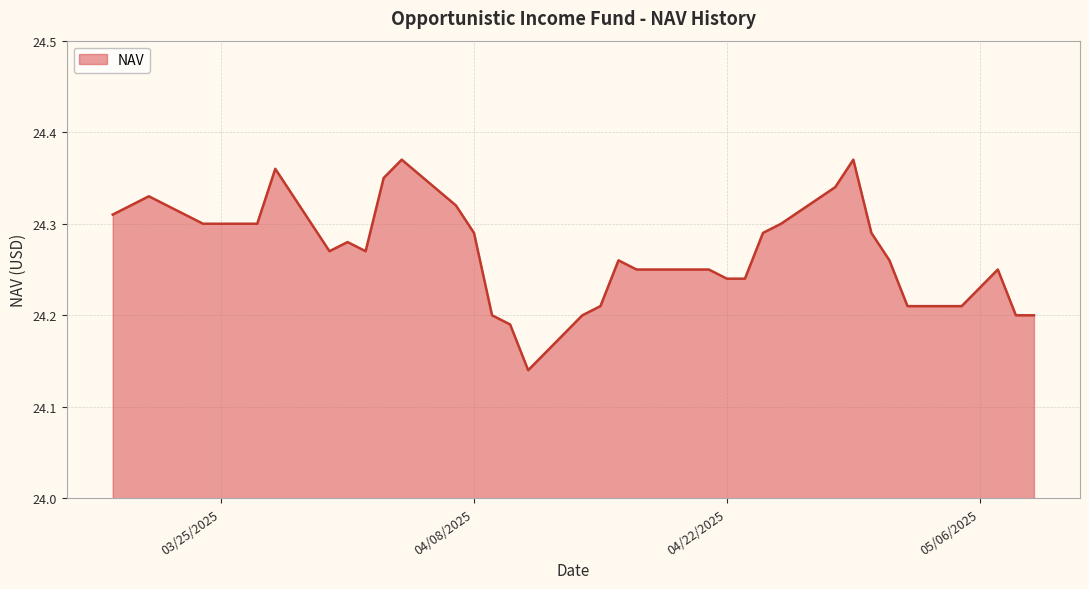

How many lines are shown in the chart?

1